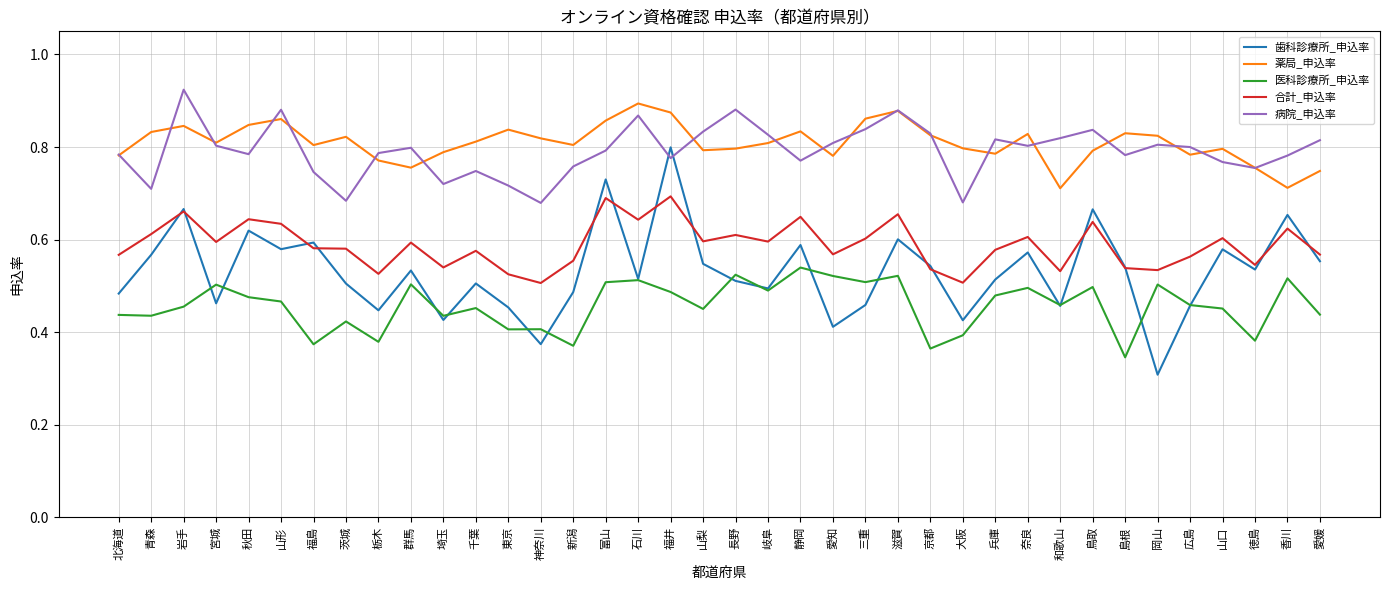

Where is the first local maximum for 薬局_申込率?

岩手